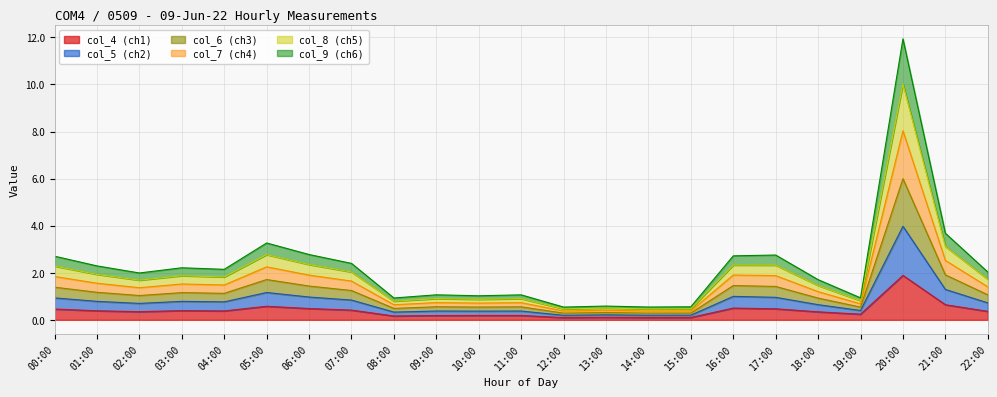

True or false: col_5 and col_7 intersect in this chart.

False